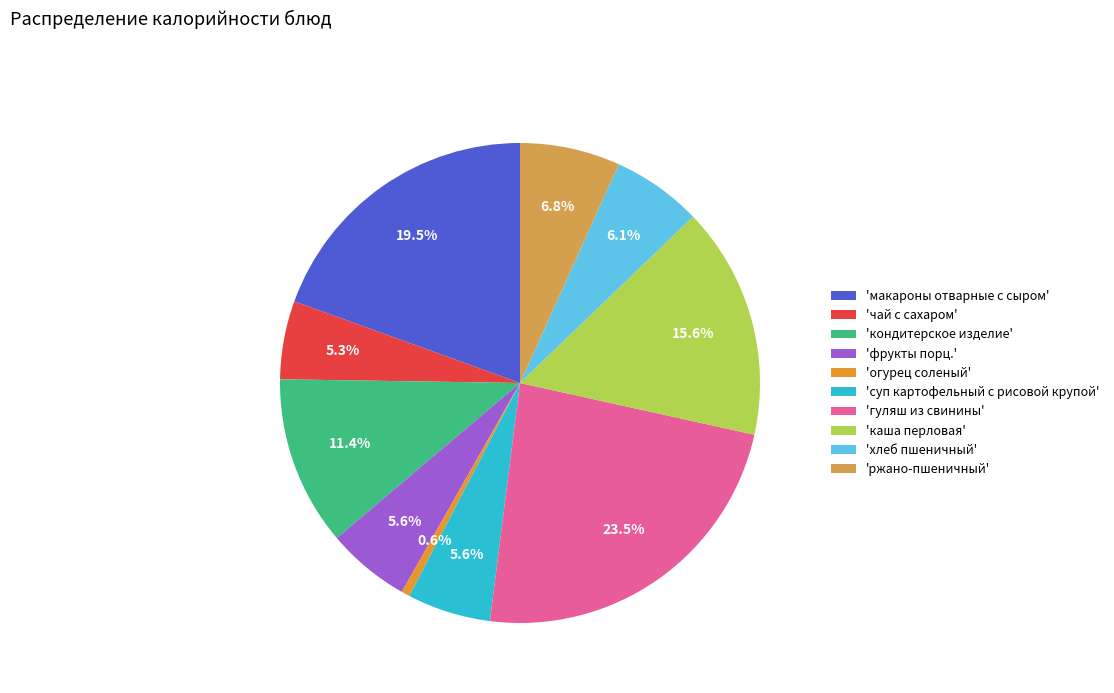

To the nearest percent, what is the difference between the largest and smallest slice percentages?

23%